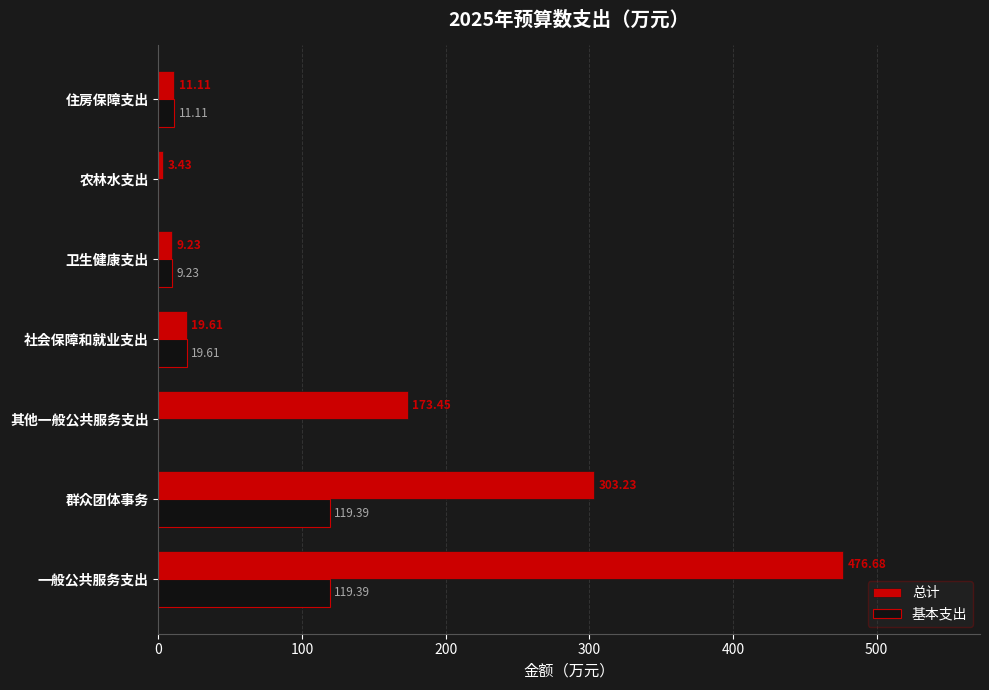

At which label is 总计 closest to 240?

群众团体事务